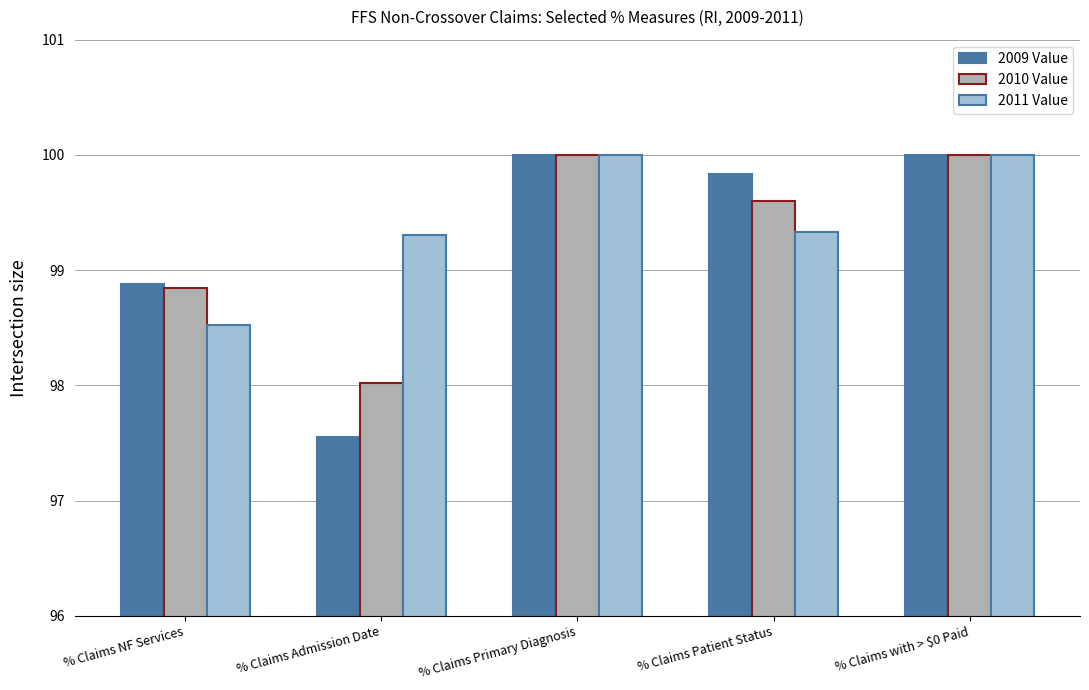

At which label does 2010 Value first exceed 99?

% Claims Primary Diagnosis